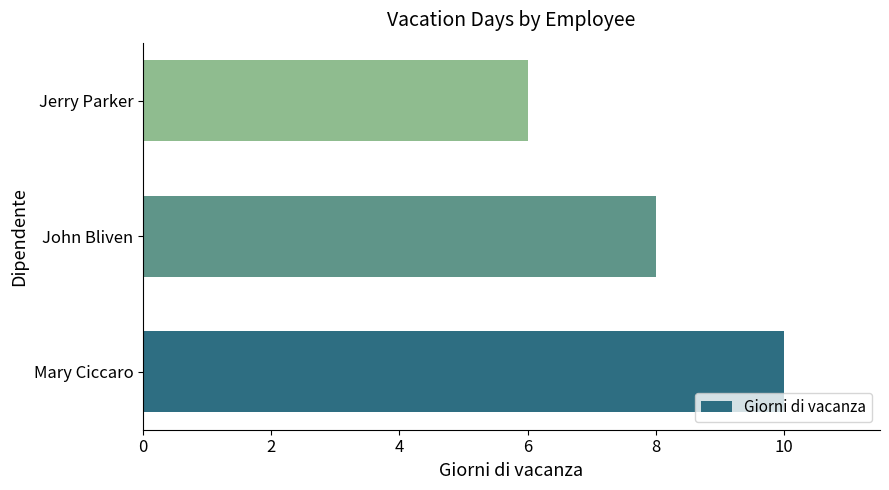

What is the sum of all values?

24